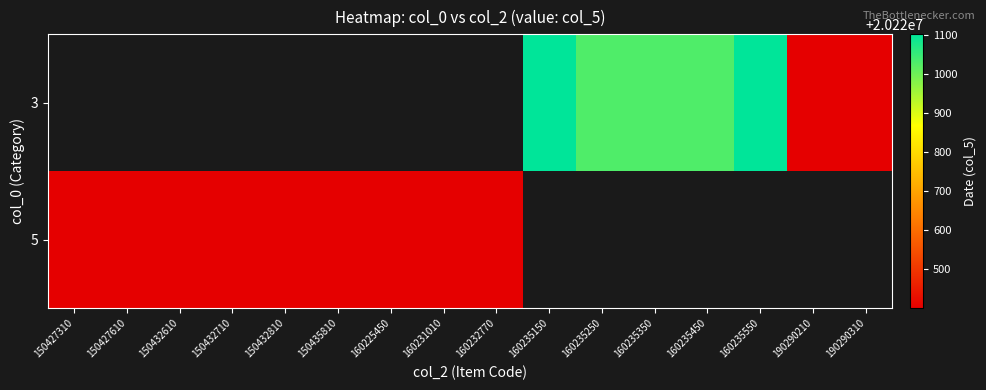

What is the smallest value displayed?

20220401.0